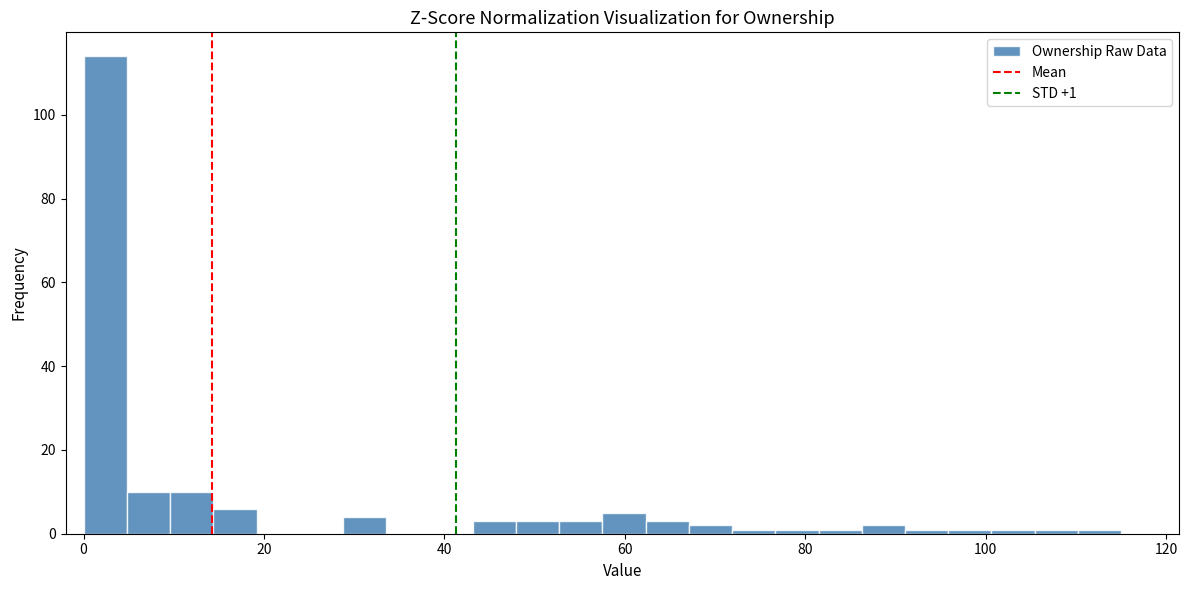

Around what value on the x-axis is the tallest bar? Give the approximate position of its centre, as read against the axis.

2